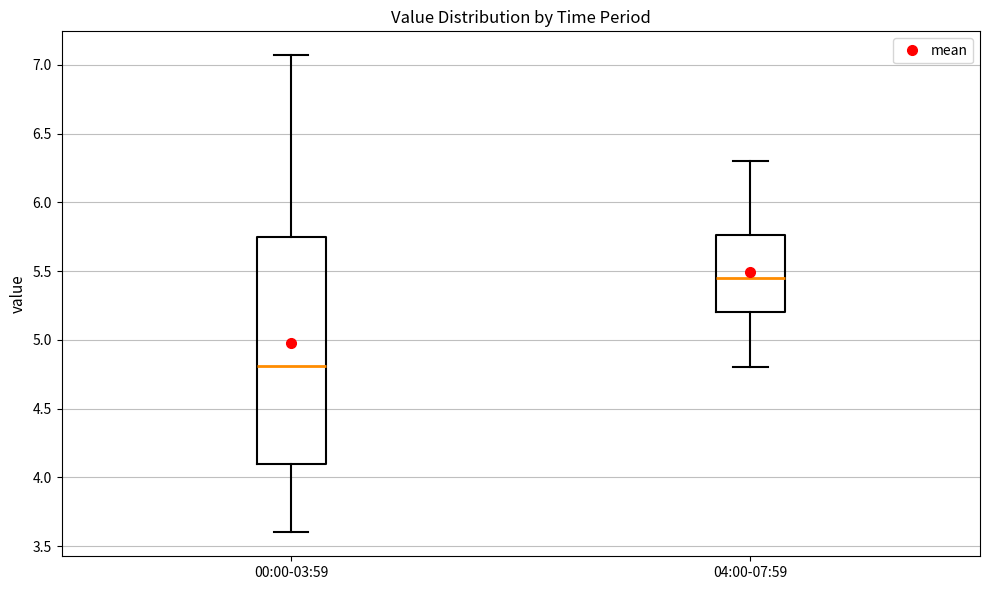

Where does the lower whisker of the box for 00:00-03:59 end on the y-axis? The values are not printed on the chart, so give them approximately, as read against the axis.

3.60